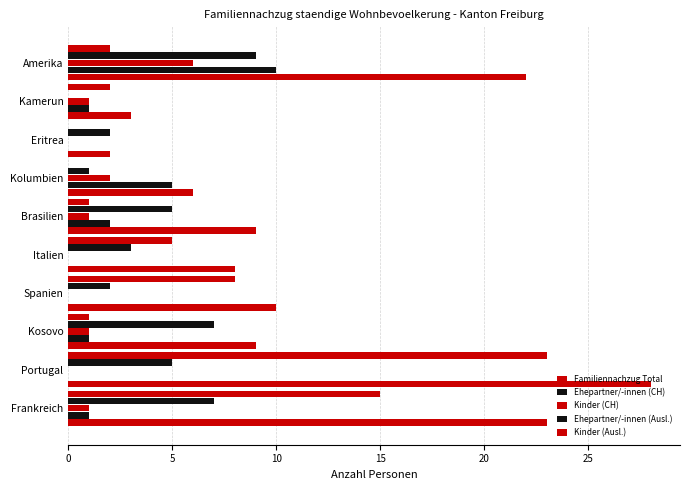

Which series has the widest spread of values?

Familiennachzug Total